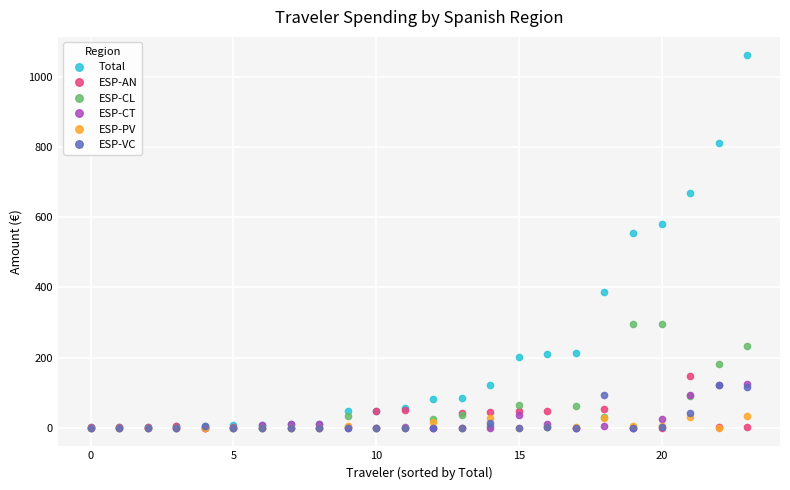

Which series has the widest spread of values?

Total